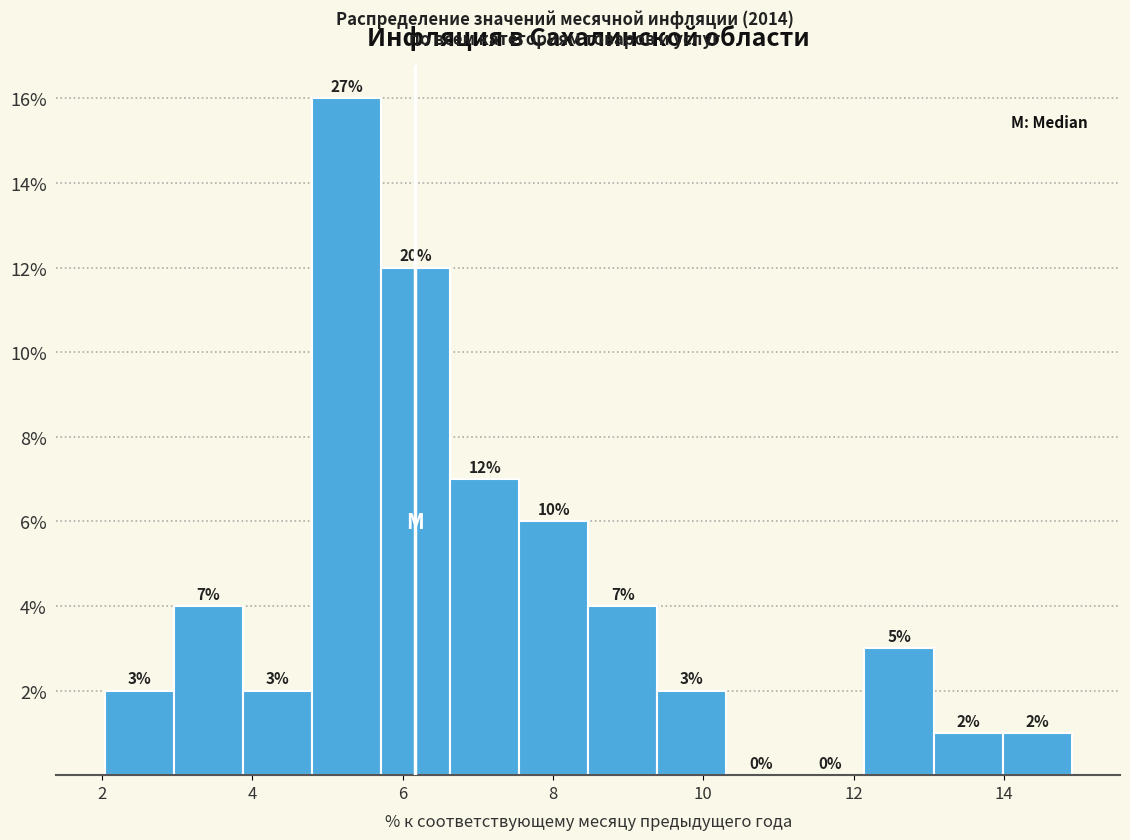

Over which range of the x-axis is the bar tallest?

4.8 to 5.8